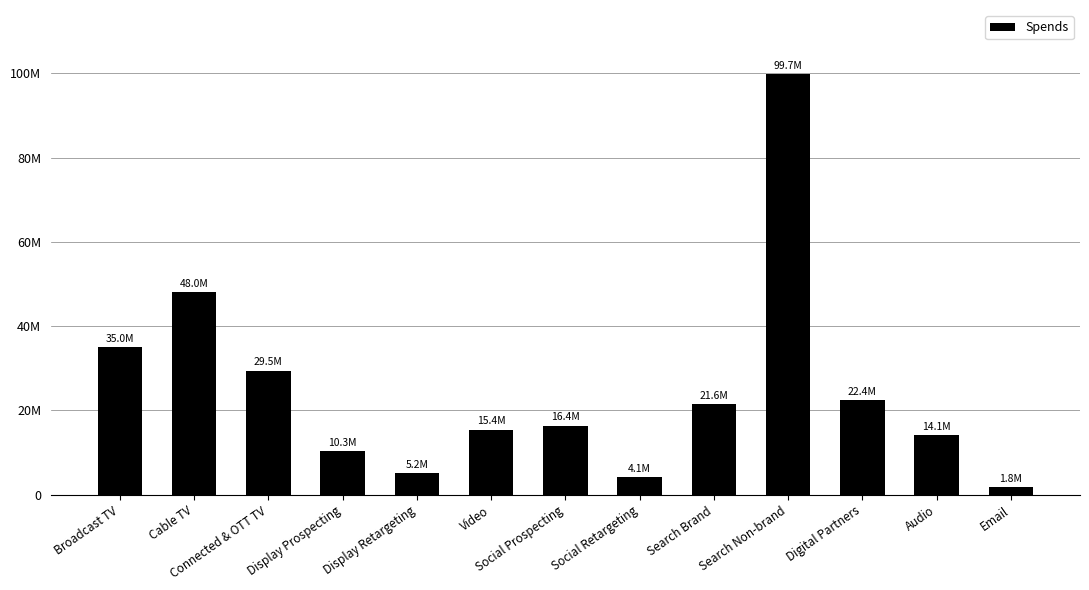

What is the maximum value shown in the chart?

99745641.6